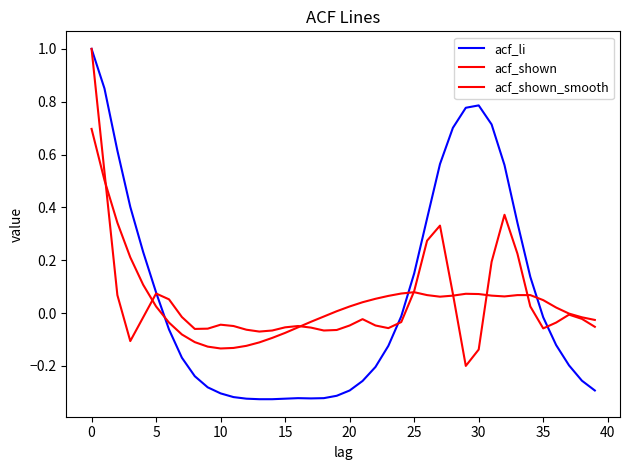

Reading left to right, what are all the values shown in this chart?

acf_li: 1.0	0.8	0.6	0.4	0.2	0.1	-0.1	-0.2	-0.2	-0.3	-0.3	-0.3	-0.3	-0.3	-0.3	-0.3	-0.3	-0.3	-0.3	-0.3	-0.3	-0.3	-0.2	-0.1	-0.0	0.1	0.4	0.6	0.7	0.8	0.8	0.7	0.6	0.3	0.1	-0.0	-0.1	-0.2	-0.3	-0.3
acf_shown: 1.0	0.5	0.1	-0.1	-0.0	0.1	0.1	-0.0	-0.1	-0.1	-0.0	-0.0	-0.1	-0.1	-0.1	-0.1	-0.0	-0.1	-0.1	-0.1	-0.0	-0.0	-0.0	-0.1	-0.0	0.1	0.3	0.3	0.1	-0.2	-0.1	0.2	0.4	0.2	0.0	-0.1	-0.0	-0.0	-0.0	-0.1
acf_shown_smooth: 0.7	0.5	0.3	0.2	0.1	0.0	-0.0	-0.1	-0.1	-0.1	-0.1	-0.1	-0.1	-0.1	-0.1	-0.1	-0.1	-0.0	-0.0	0.0	0.0	0.0	0.1	0.1	0.1	0.1	0.1	0.1	0.1	0.1	0.1	0.1	0.1	0.1	0.1	0.0	0.0	-0.0	-0.0	-0.0